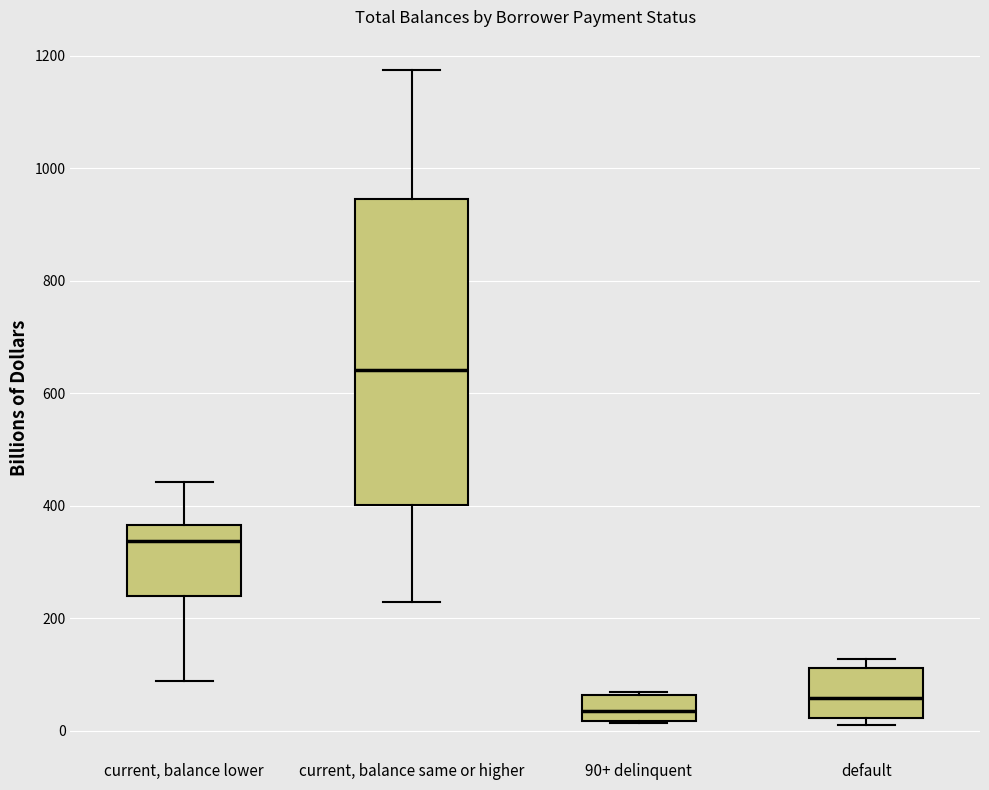

Which box has the lowest median line?

90+ delinquent